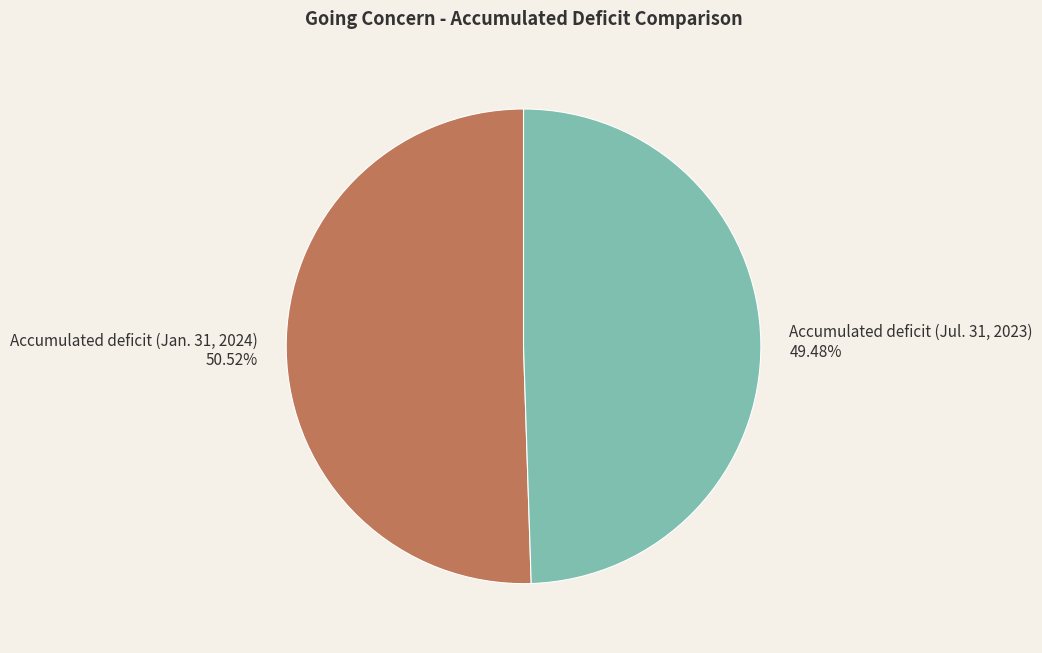

Approximately how many times larger is the value at Accumulated deficit (Jul. 31, 2023) compared to Accumulated deficit (Jan. 31, 2024)?

1.0